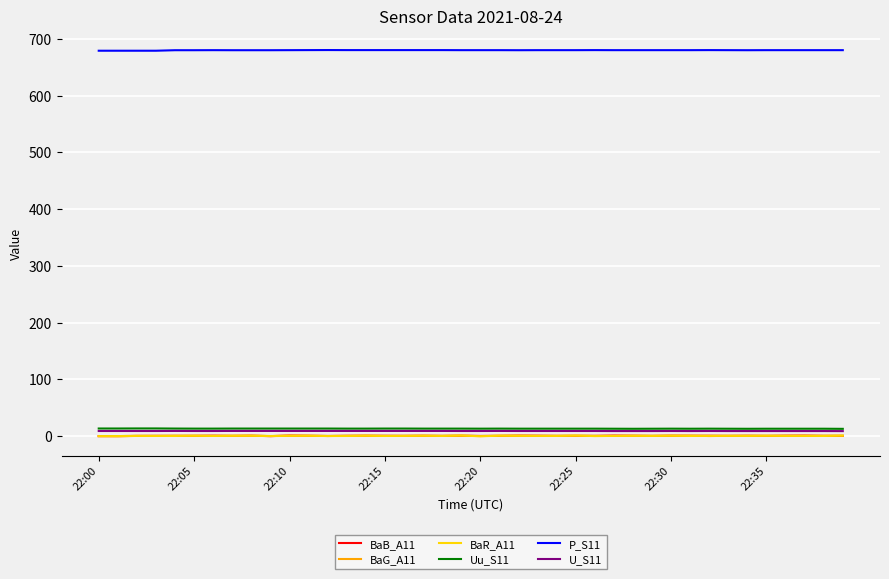

Which series has the largest total across all categories?

P_S11